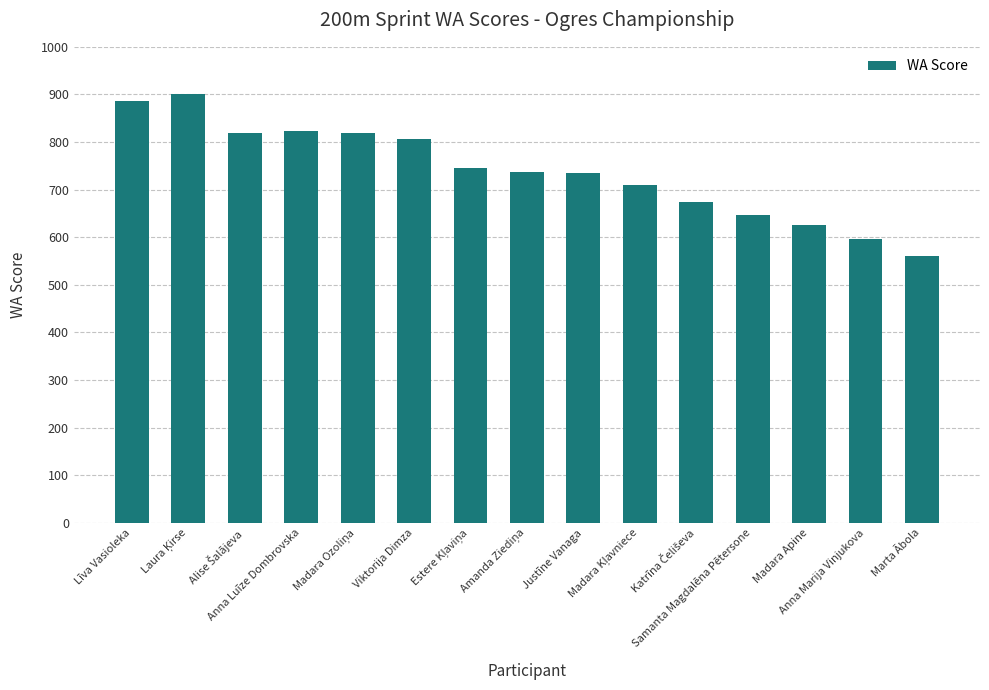

What is the difference between the maximum and minimum values?

340